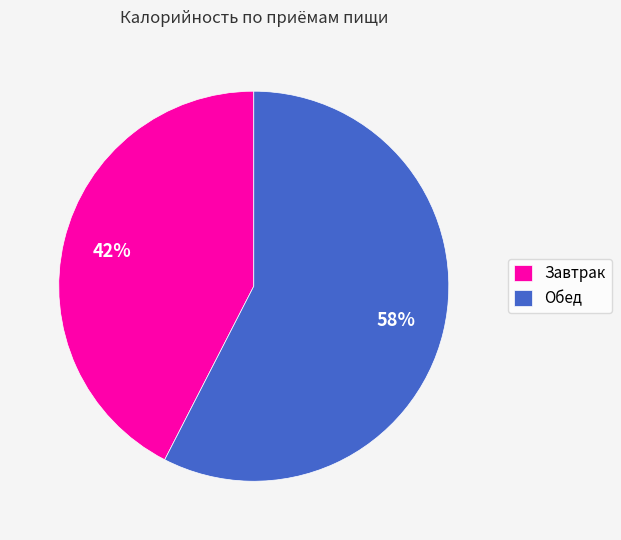

The Завтрак slice represents 29% of the pie. True or false?

False